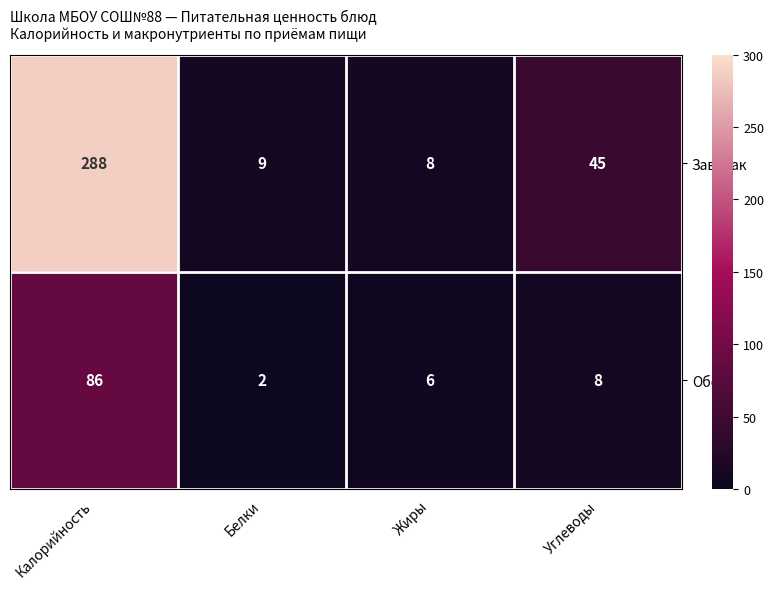

What is the approximate value of Обед at Калорийность, to the nearest 10?

90